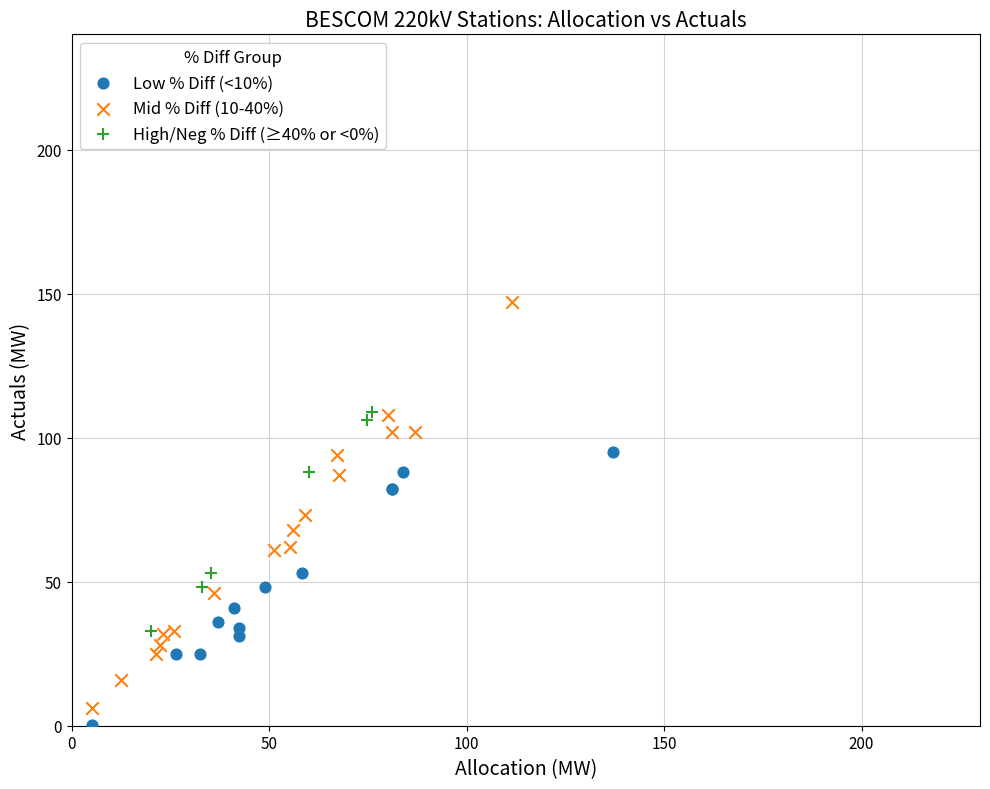

Which series contains the highest Y value?

Mid % Diff (10-40%)